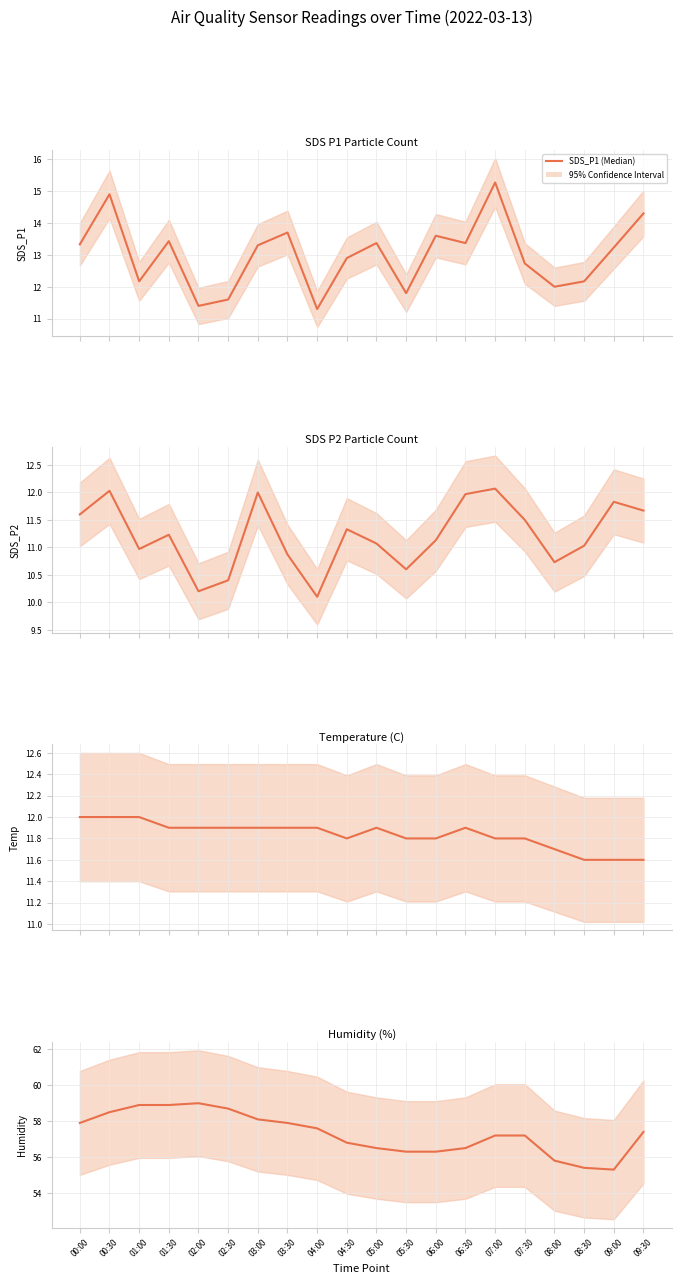

Does the chart have visible grid lines?

Yes